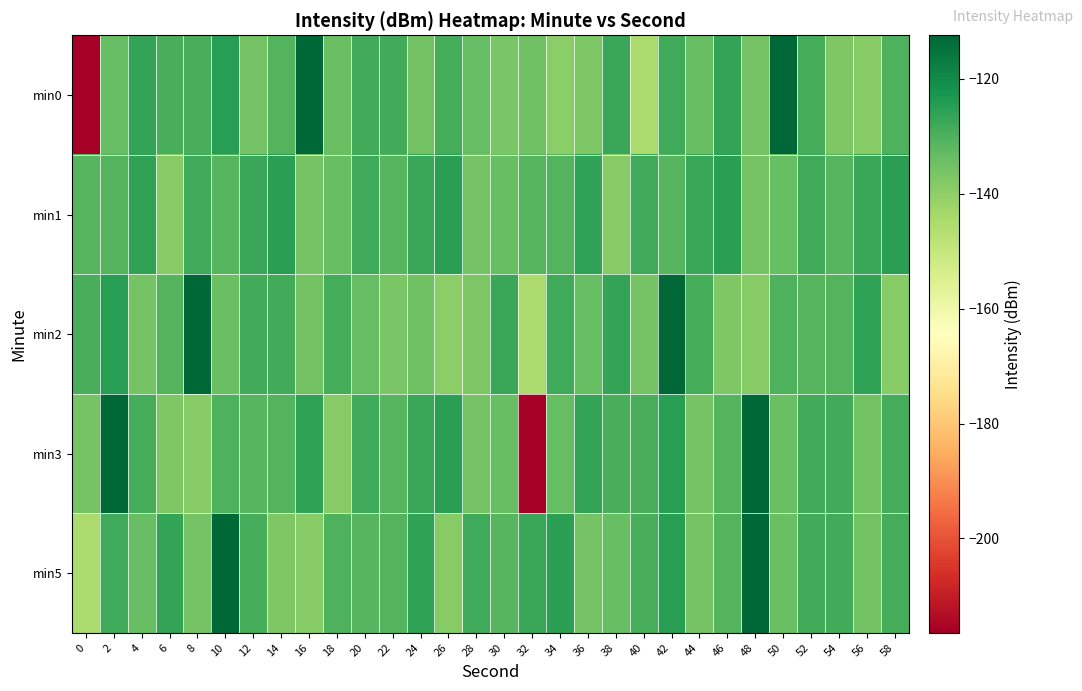

Reading left to right, extract all data points from this chart.

min0: 0=-216.4	2=-133.4	4=-126.4	6=-129.1	8=-129.4	10=-124.9	12=-135.9	14=-131.0	16=-112.4	18=-134.2	20=-128.3	22=-128.5	24=-135.3	26=-128.7	28=-133.3	30=-136.5	32=-134.9	34=-139.5	36=-136.9	38=-127.3	40=-144.8	42=-128.0	44=-133.8	46=-126.3	48=-135.7	50=-112.5	52=-128.7	54=-137.6	56=-138.7	58=-130.1
min1: 0=-131.4	2=-131.1	4=-126.0	6=-138.7	8=-128.0	10=-131.3	12=-127.1	14=-125.1	16=-135.7	18=-133.8	20=-128.0	22=-131.3	24=-127.1	26=-125.1	28=-135.7	30=-133.8	32=-131.4	34=-131.1	36=-126.0	38=-138.7	40=-128.0	42=-131.3	44=-127.1	46=-125.1	48=-135.7	50=-133.8	52=-128.0	54=-131.3	56=-127.1	58=-125.1
min2: 0=-129.4	2=-124.9	4=-135.9	6=-131.0	8=-112.4	10=-134.2	12=-128.3	14=-128.5	16=-135.3	18=-128.7	20=-133.3	22=-136.5	24=-134.9	26=-139.5	28=-136.9	30=-127.3	32=-144.8	34=-128.0	36=-133.8	38=-126.3	40=-135.7	42=-112.5	44=-128.7	46=-137.6	48=-138.7	50=-130.1	52=-131.4	54=-131.1	56=-126.0	58=-138.7
min3: 0=-135.7	2=-112.5	4=-128.7	6=-137.6	8=-138.7	10=-130.1	12=-131.4	14=-131.1	16=-126.0	18=-138.7	20=-128.0	22=-131.3	24=-127.1	26=-125.1	28=-135.7	30=-133.8	32=-216.4	34=-133.4	36=-126.4	38=-129.1	40=-129.4	42=-124.9	44=-135.9	46=-131.0	48=-112.4	50=-134.2	52=-128.3	54=-128.5	56=-135.3	58=-128.7
min5: 0=-144.8	2=-128.0	4=-133.8	6=-126.3	8=-135.7	10=-112.5	12=-128.7	14=-137.6	16=-138.7	18=-130.1	20=-131.4	22=-131.1	24=-126.0	26=-138.7	28=-128.0	30=-131.3	32=-127.1	34=-125.1	36=-135.7	38=-133.8	40=-129.4	42=-124.9	44=-135.9	46=-131.0	48=-112.4	50=-134.2	52=-128.3	54=-128.5	56=-135.3	58=-128.7